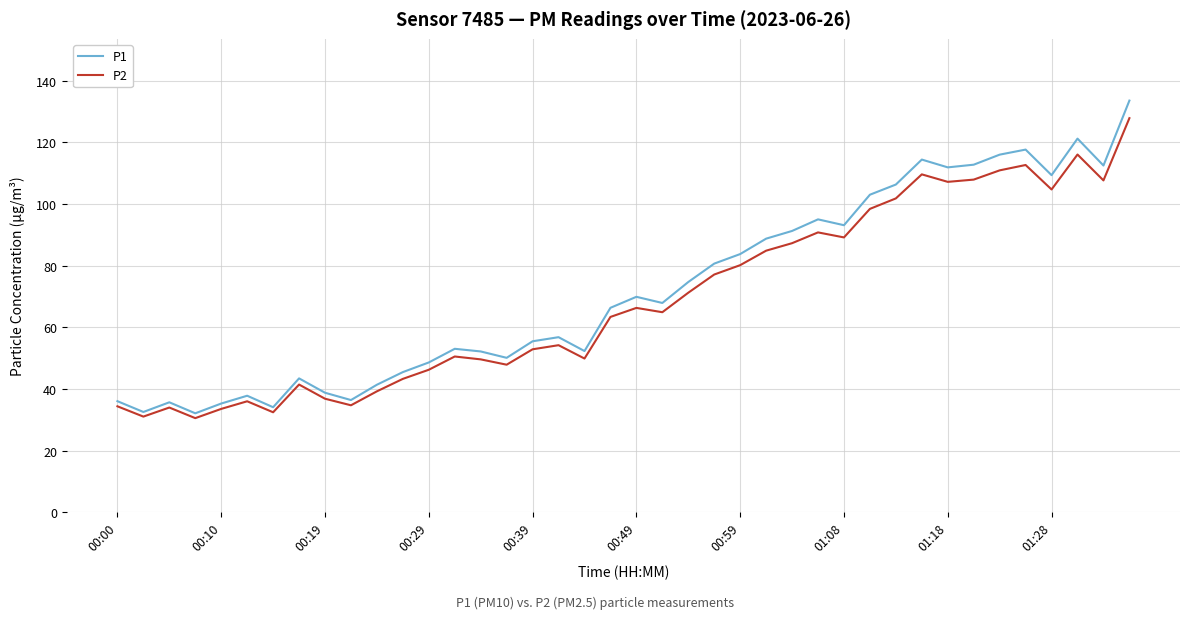

What is the minimum value shown in the chart?

30.5